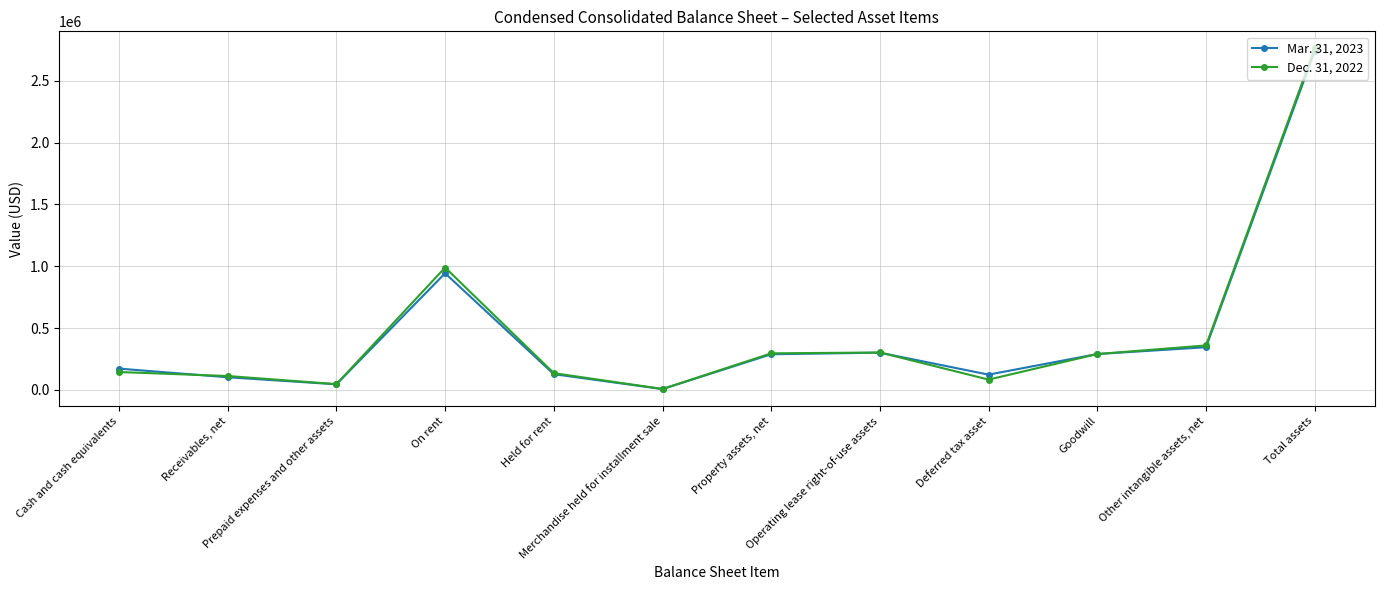

At how many categories does at least one series exceed 685268?

2